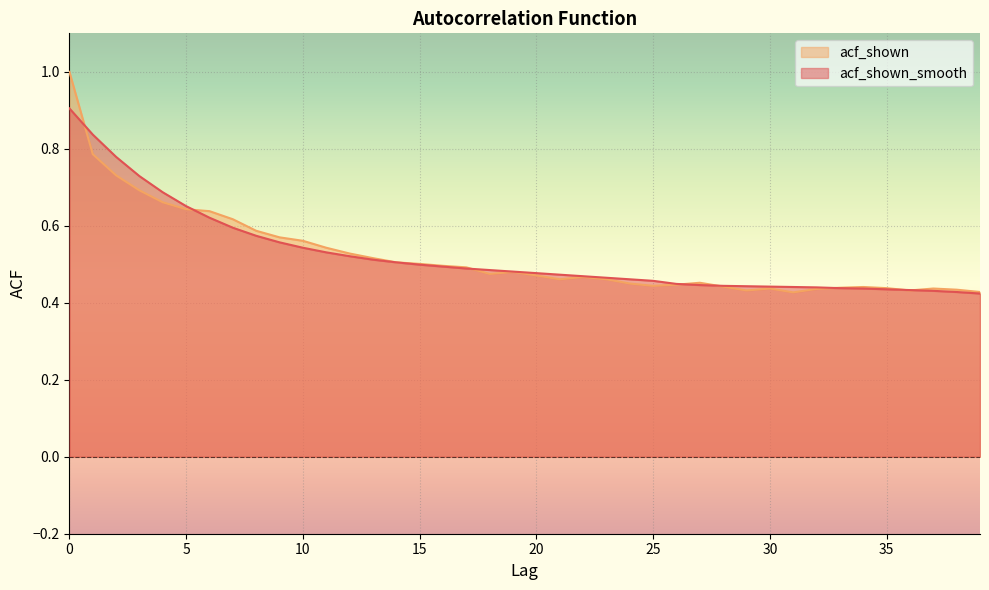

How many interior local peaks does the acf_shown series have?

6